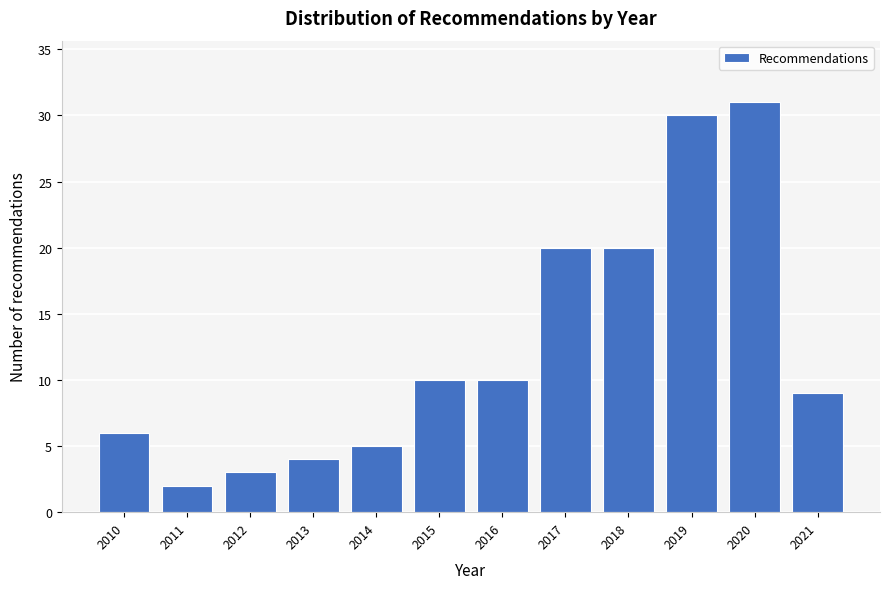

Reading left to right, transcribe all the data shown in this chart.

6	2	3	4	5	10	10	20	20	30	31	9